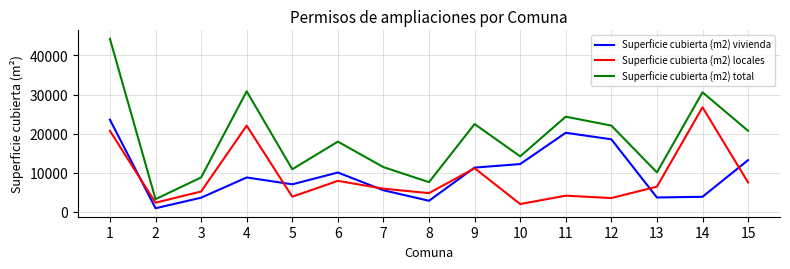

True or false: Superficie cubierta (m2) locales and Superficie cubierta (m2) total cross at least once.

False